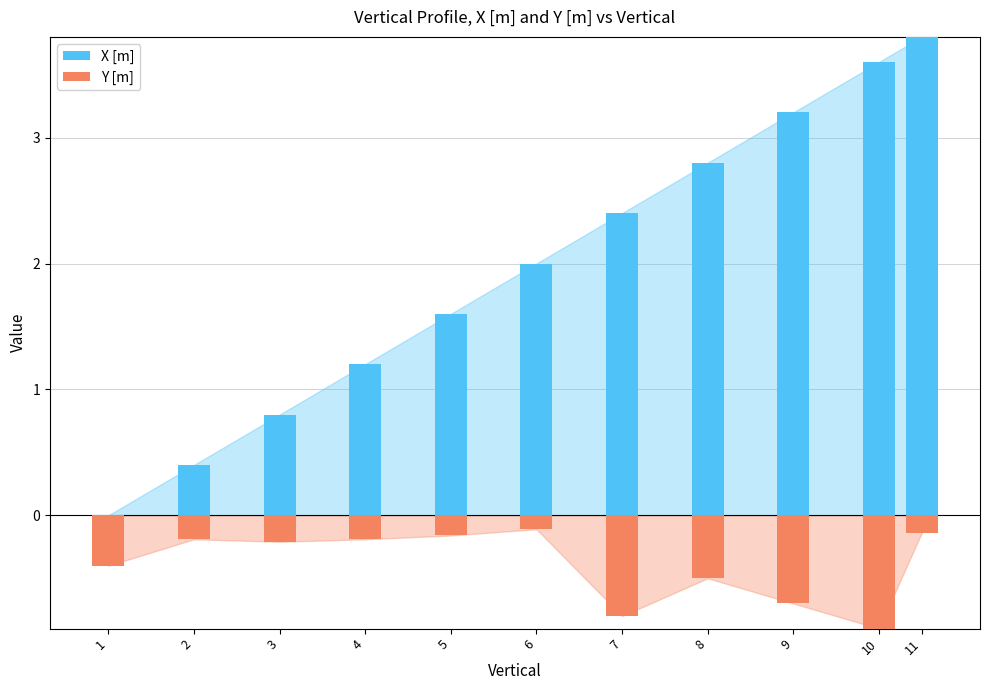

What are all the series names shown in the legend?

X [m], Y [m]